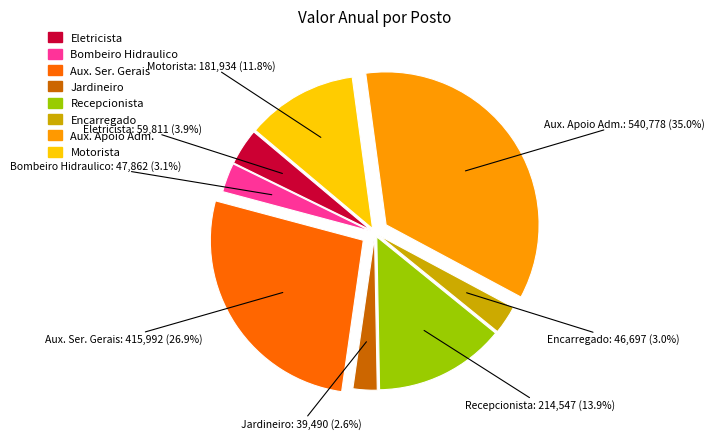

What is the largest slice in the pie chart?

Aux. Apoio Adm.